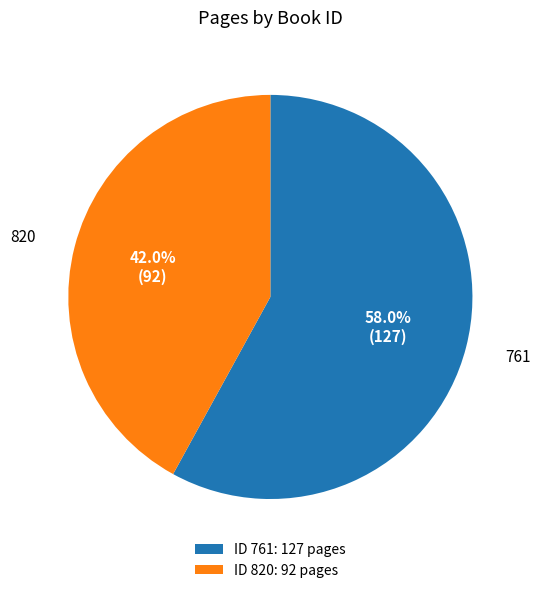

Rank the categories by value from highest to lowest.

ID 761: 127 pages, ID 820: 92 pages